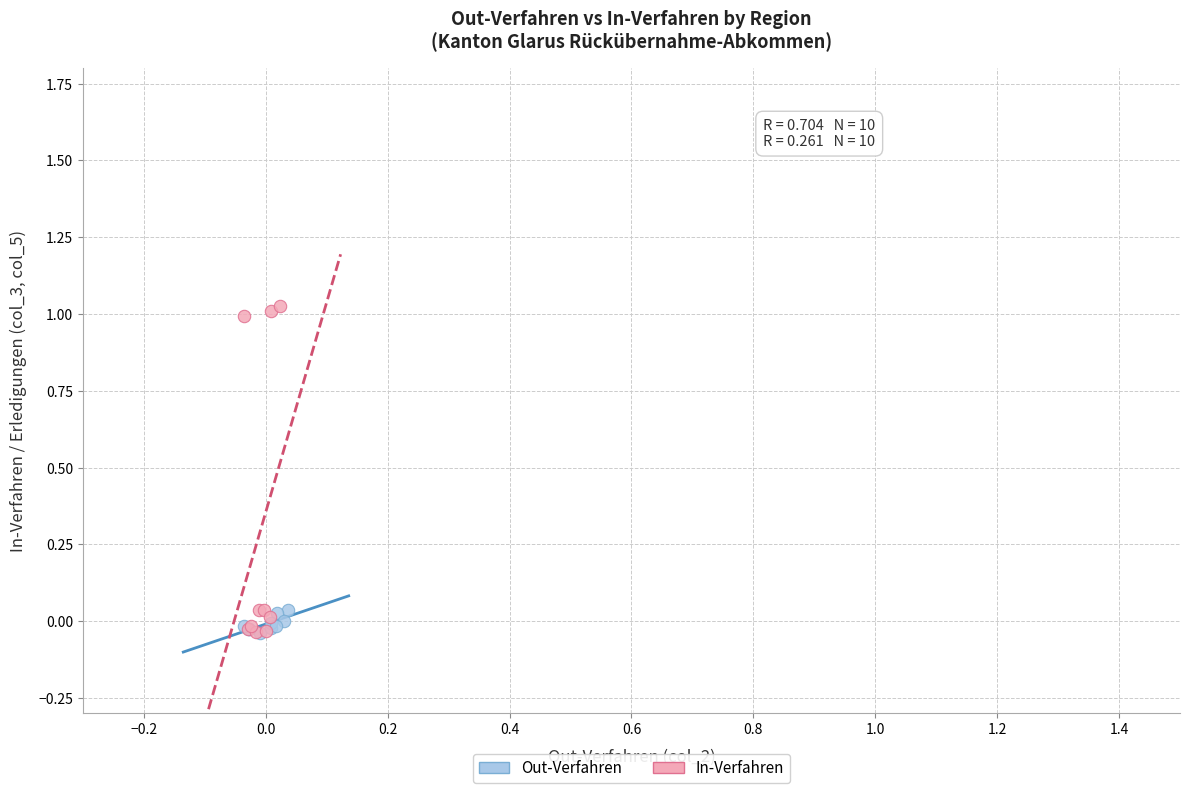

Which series reaches the maximum Y coordinate?

In-Verfahren